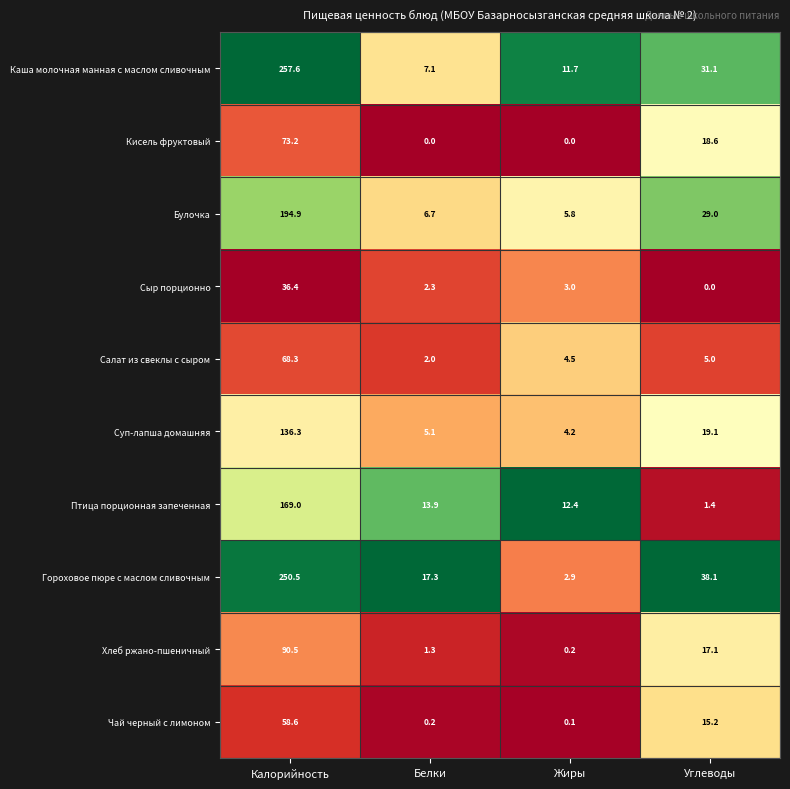

What is the total value across all series at Белки?

55.9